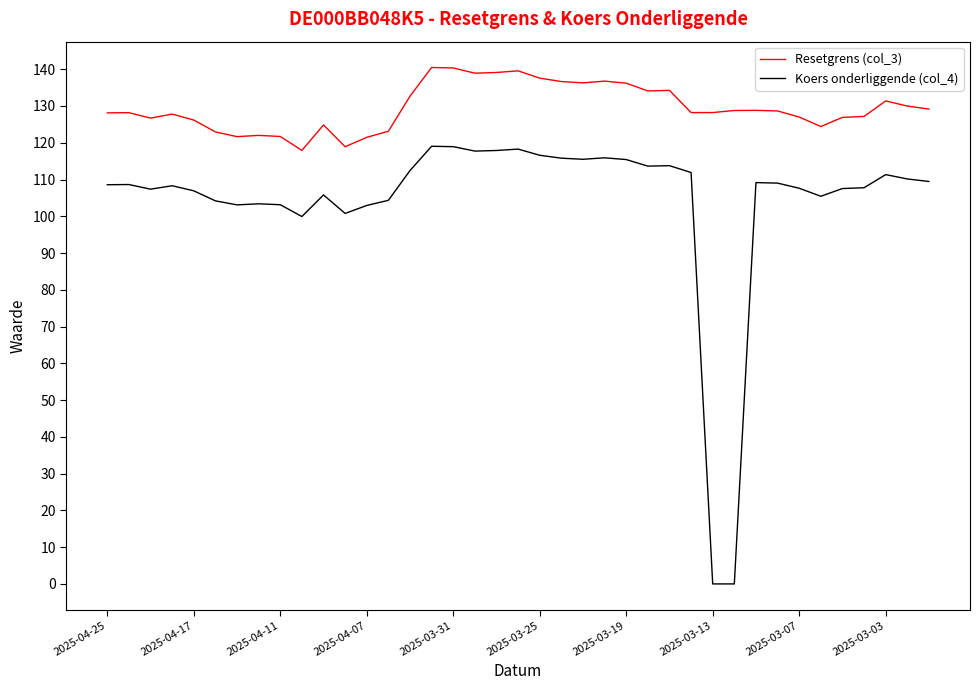

Which series has the widest spread of values?

Koers onderliggende (col_4)